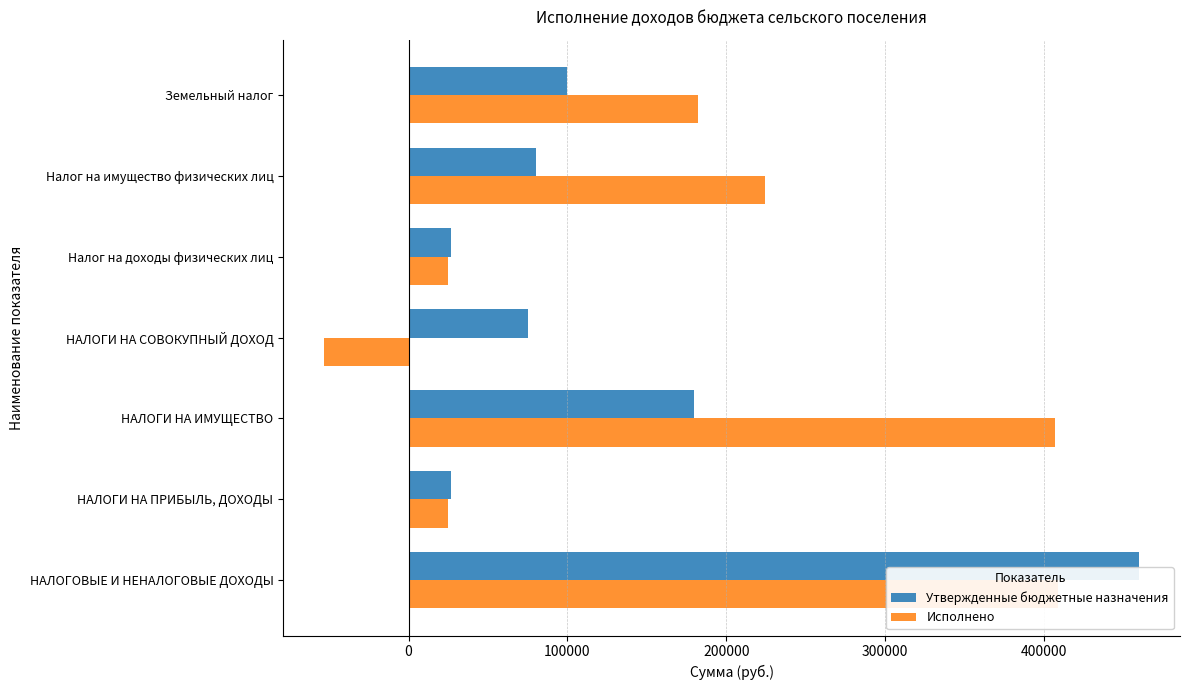

List the series in order of their overall mean, lowest first.

Утвержденные бюджетные назначения, Исполнено